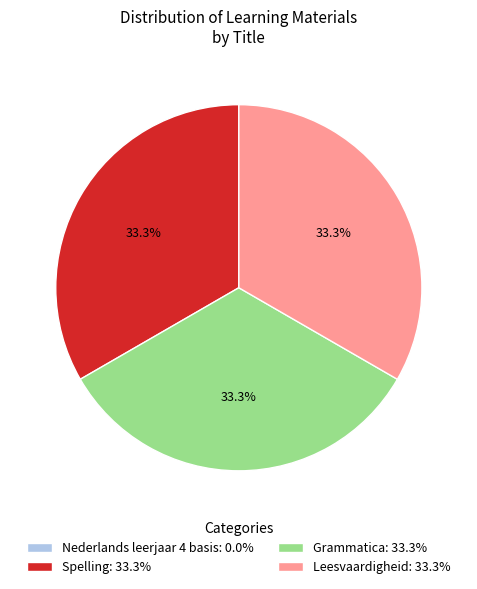

Does Spelling represent more than half of the total?

No